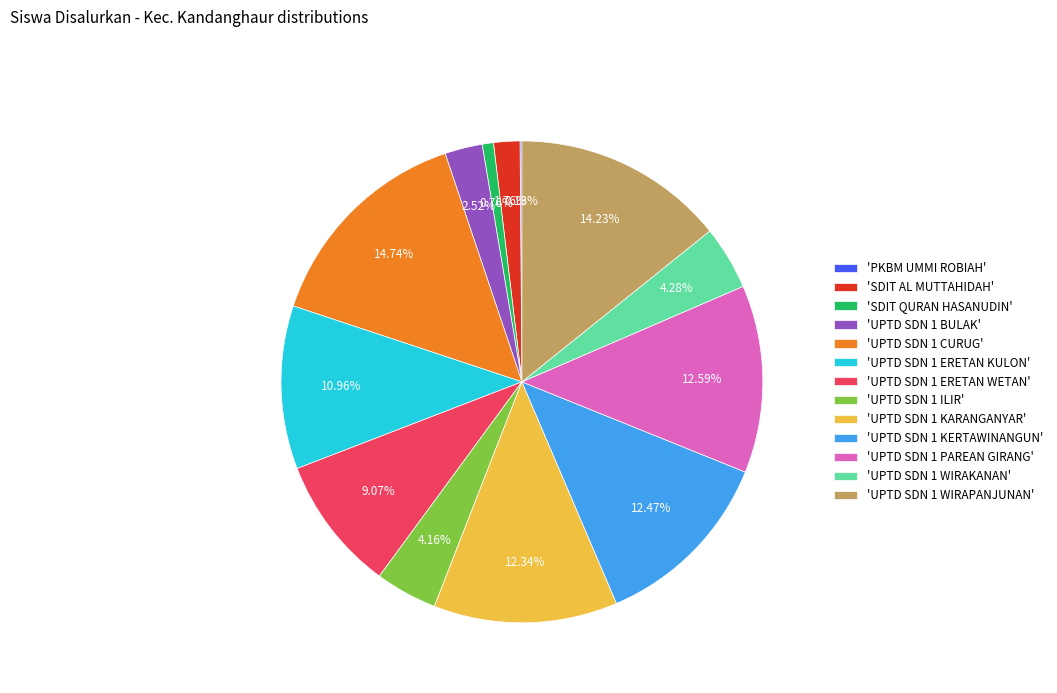

Do 'UPTD SDN 1 WIRAPANJUNAN' and 'UPTD SDN 1 KERTAWINANGUN' together represent more than half of the pie?

No